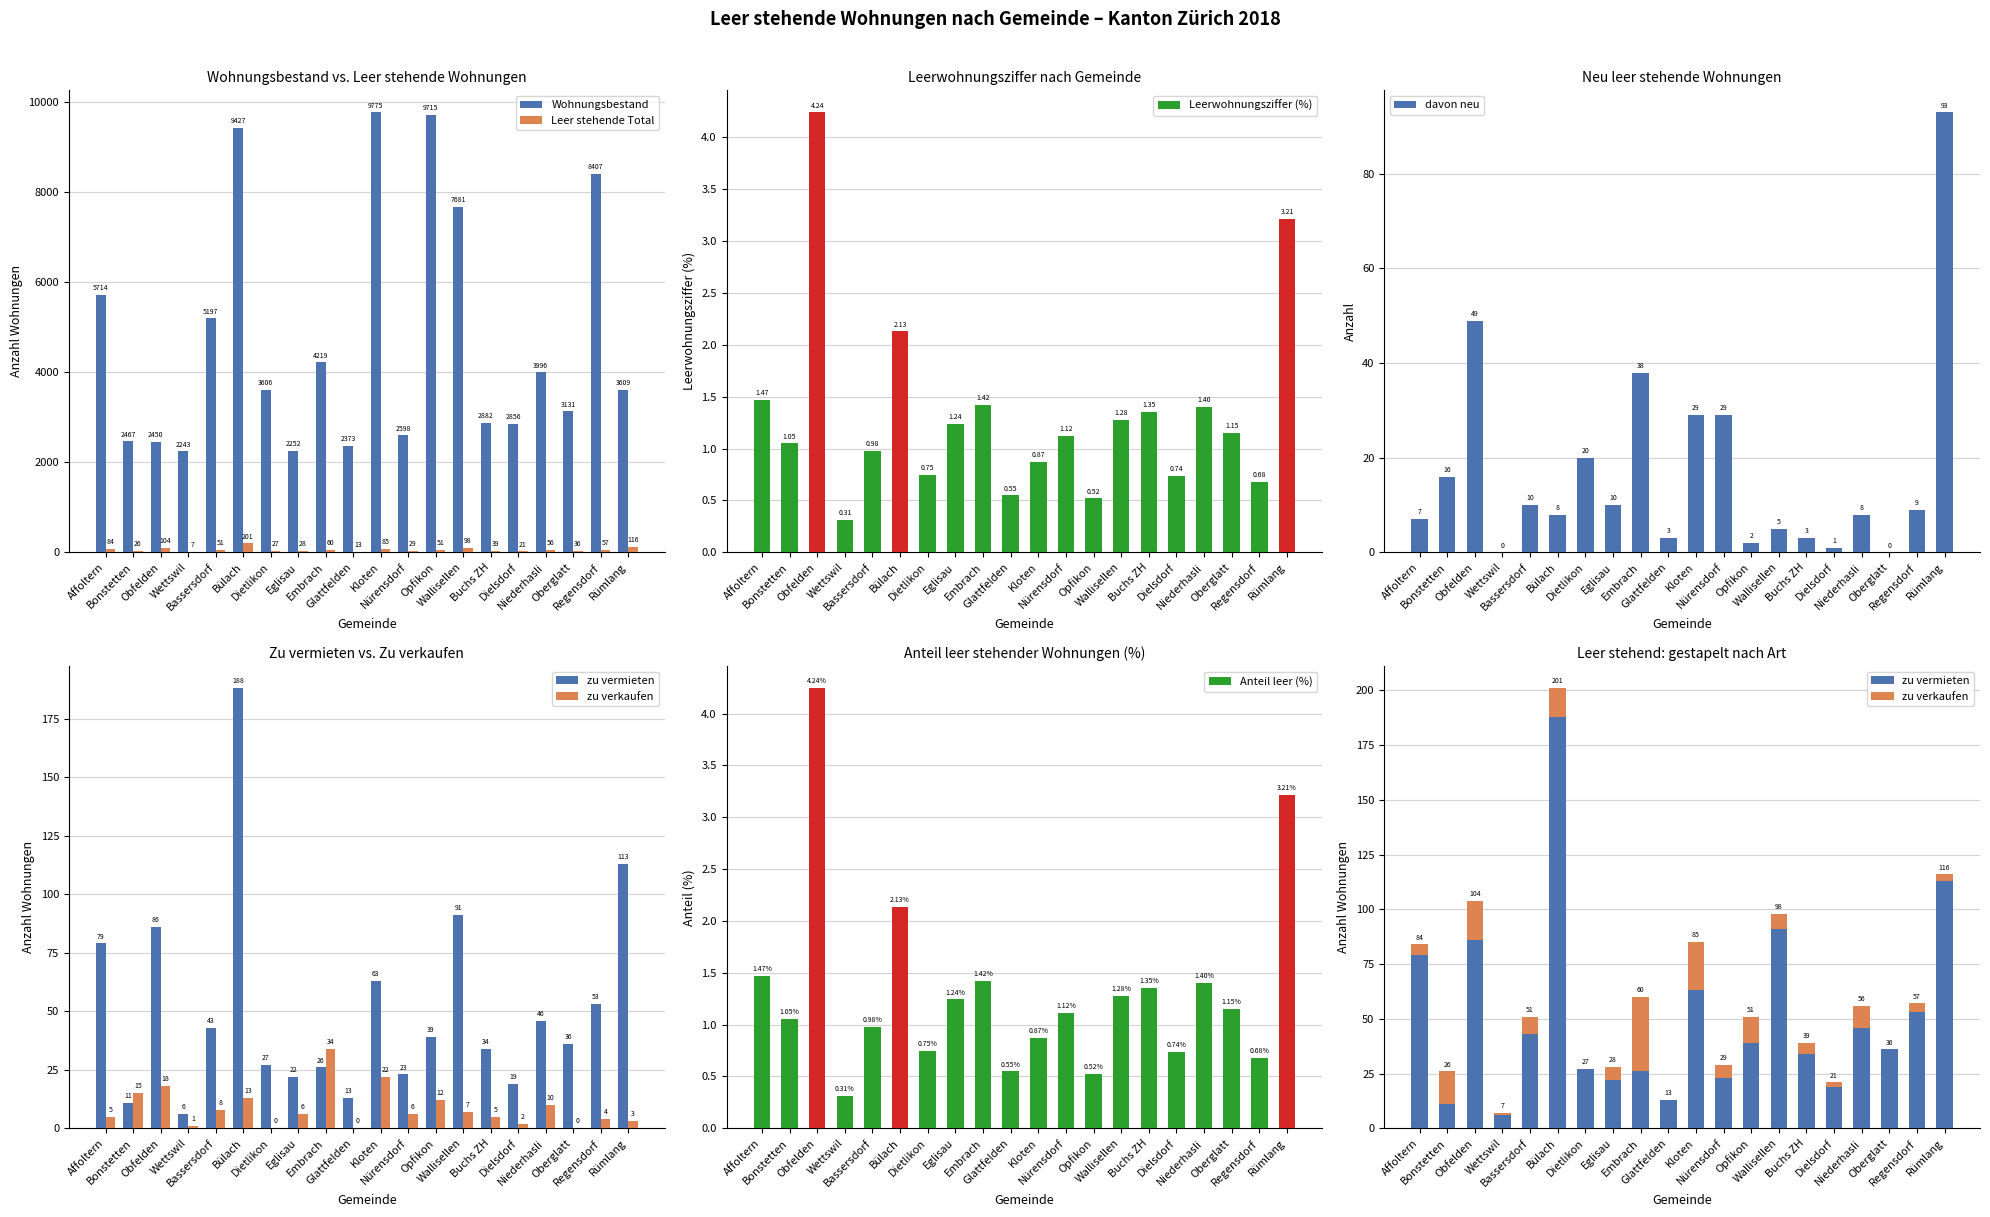

How many data points in Leer stehende Total are above 51?

9